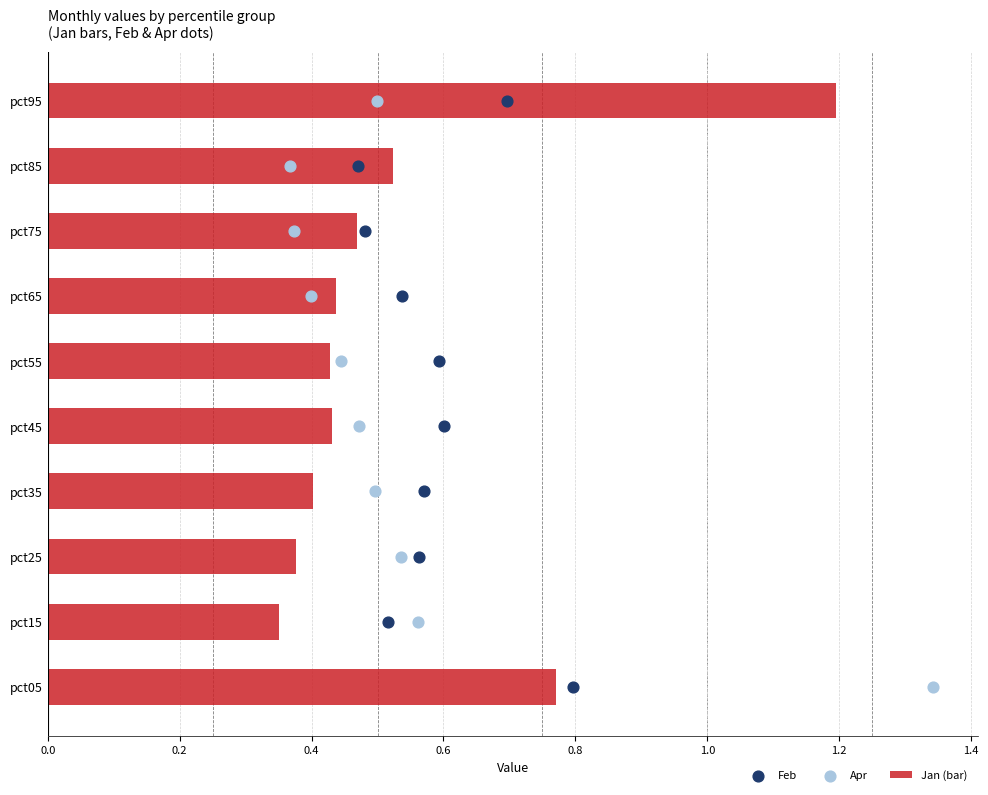

Which series reaches the minimum Y coordinate?

Feb